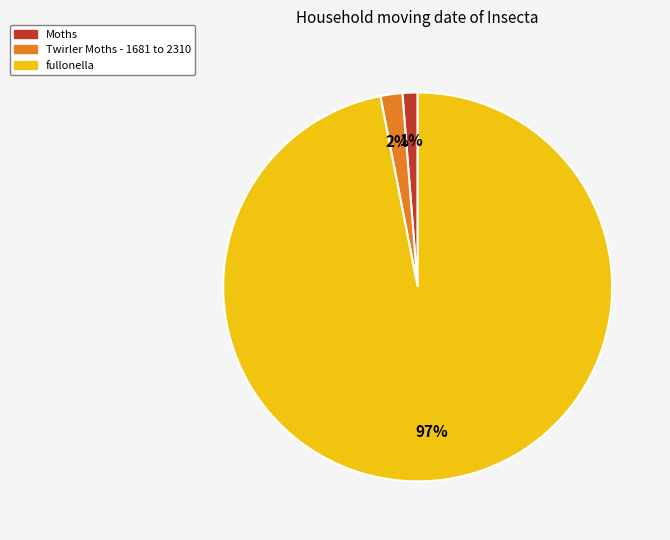

How many slices are in this pie chart?

3